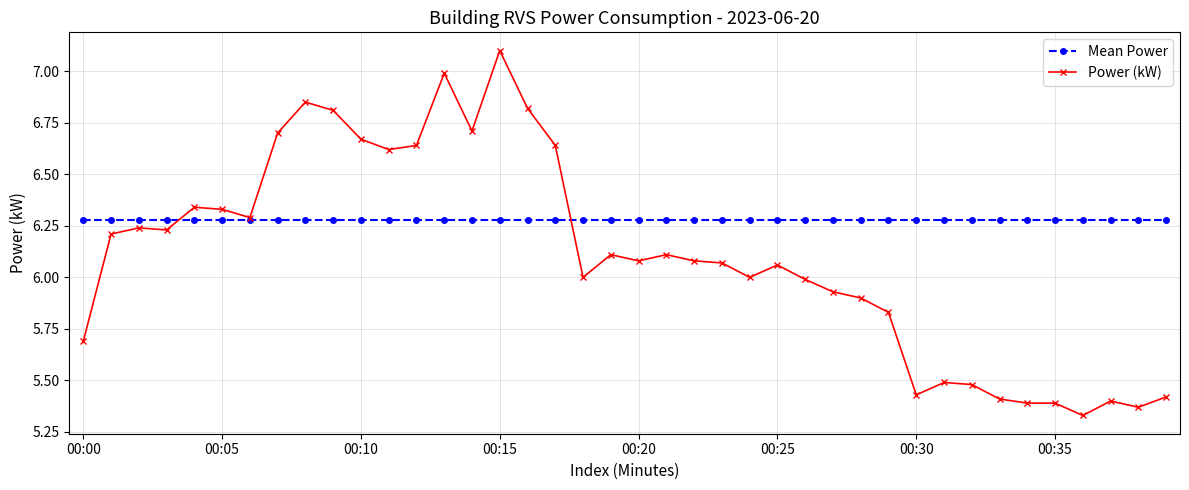

Which series has the widest spread of values?

Power (kW)